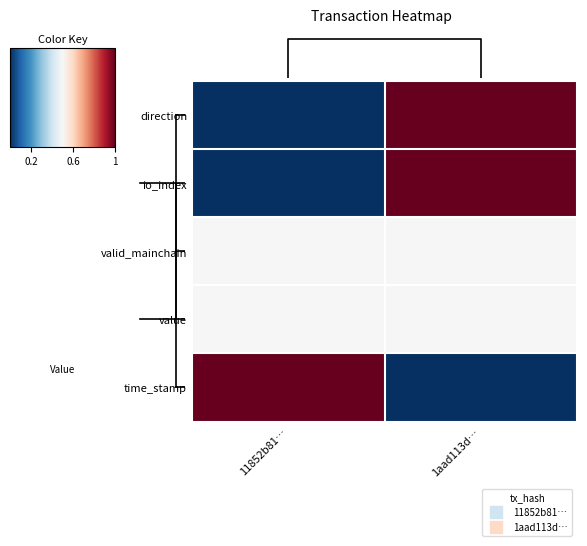

The io_index series shows 1.0 at 1aad113d…. True or false?

True